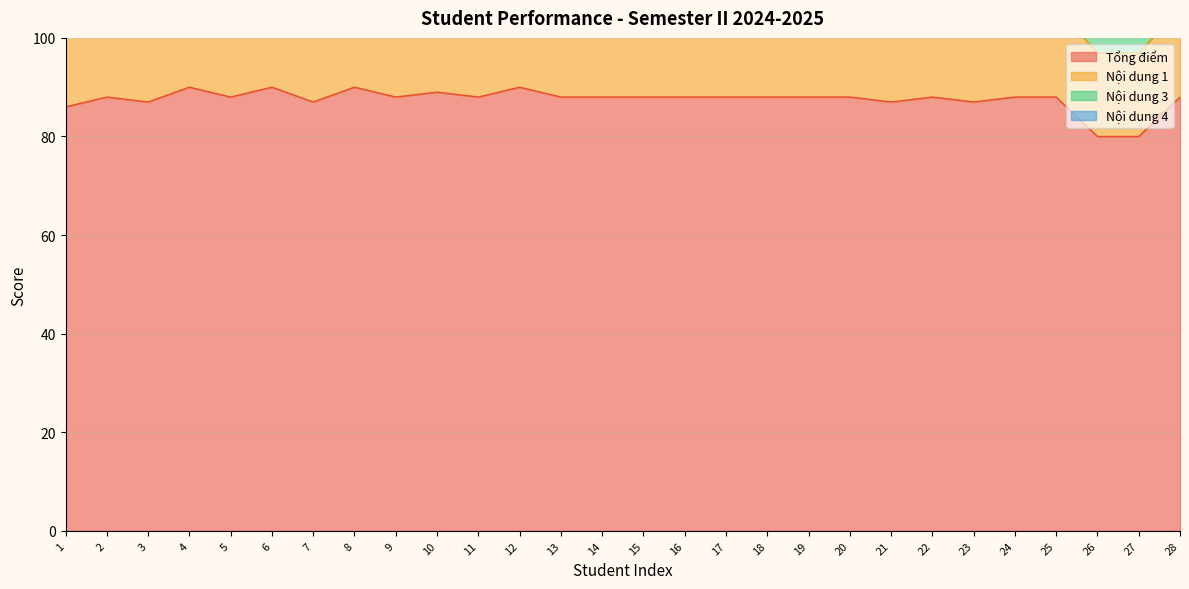

At how many categories does at least one series exceed 24?

28